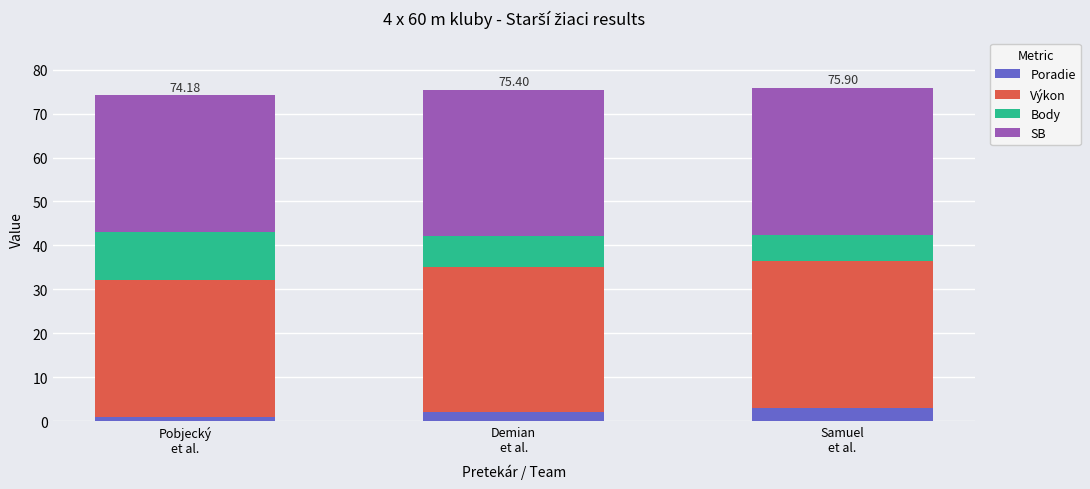

What is the sum of all Poradie values?

6.0